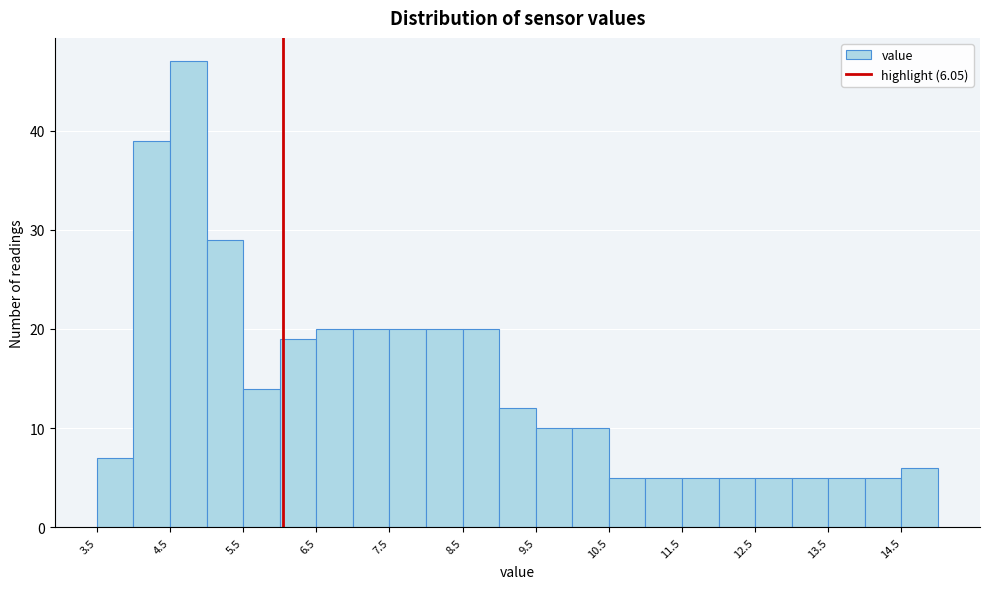

Over which range of the x-axis is the bar tallest?

4.5 to 5.0